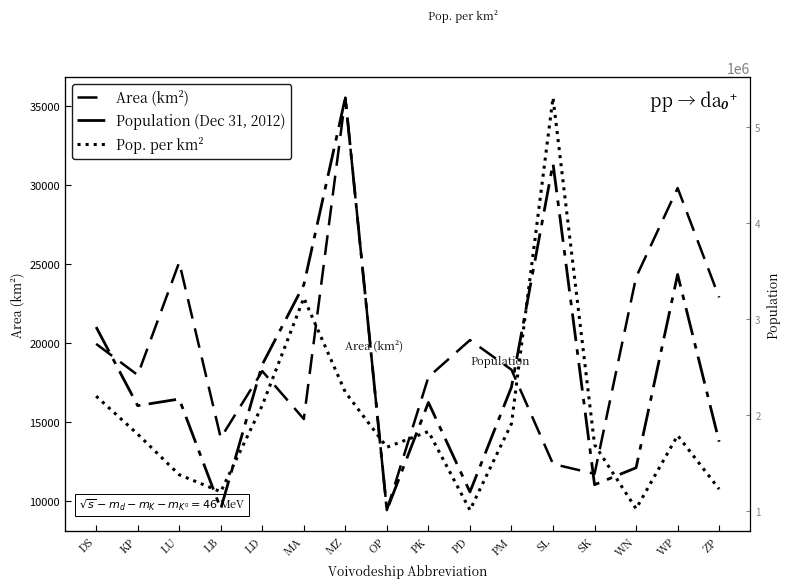

How many interior local valleys does the Pop. per km² series have?

4